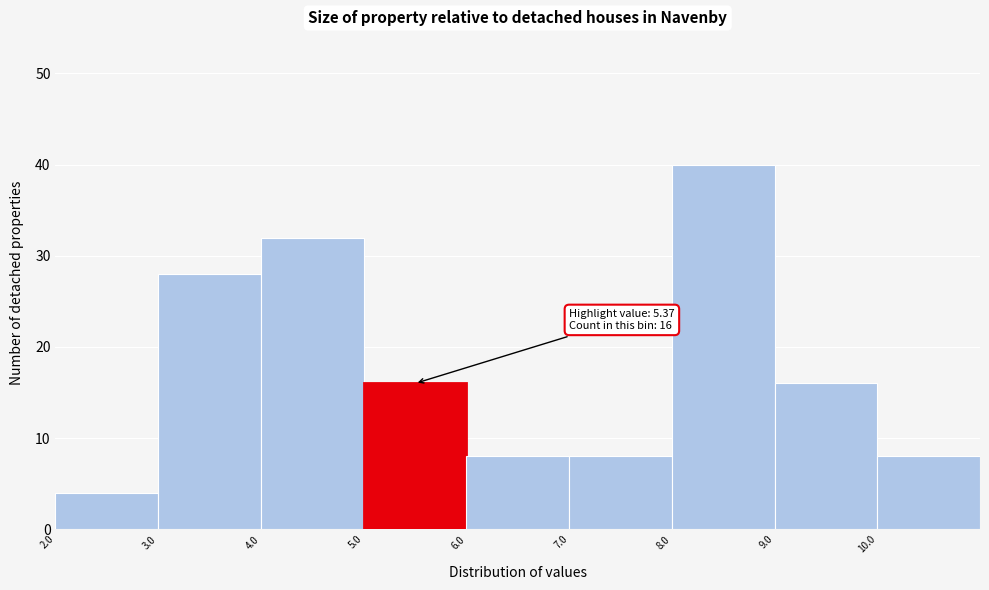

Which range on the x-axis has the tallest bar?

8 to 9